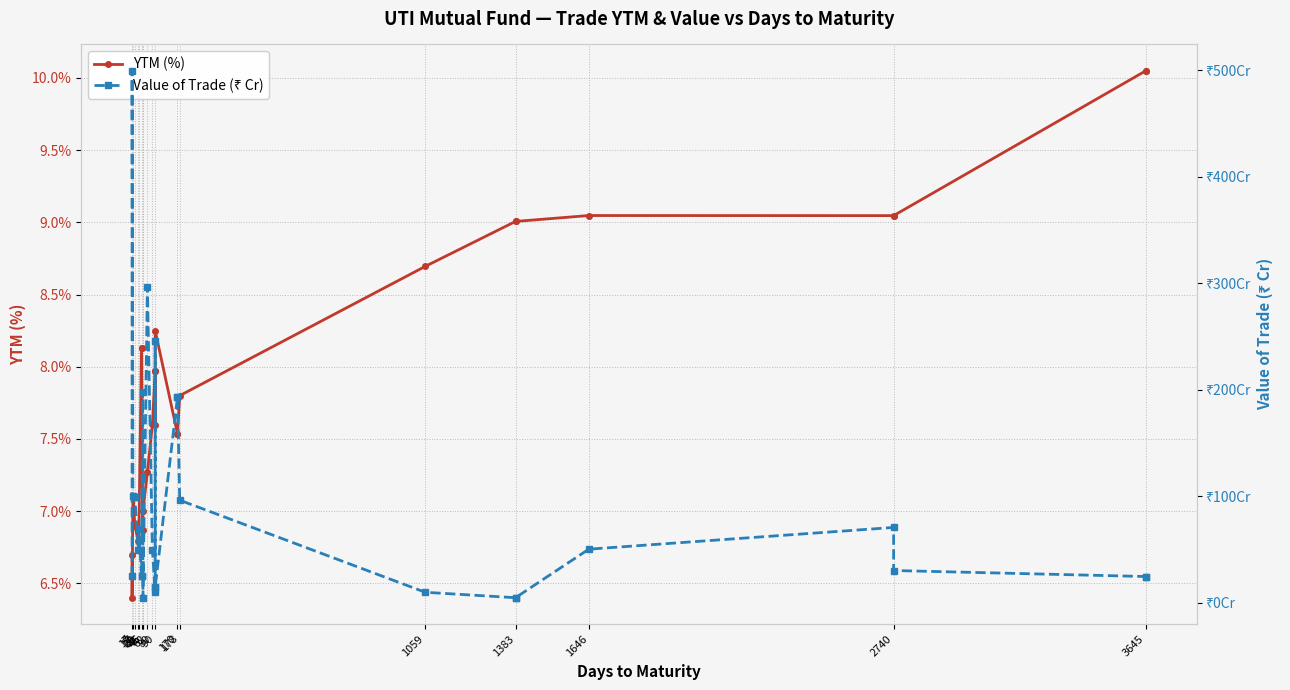

What is the greatest value displayed?

499.4